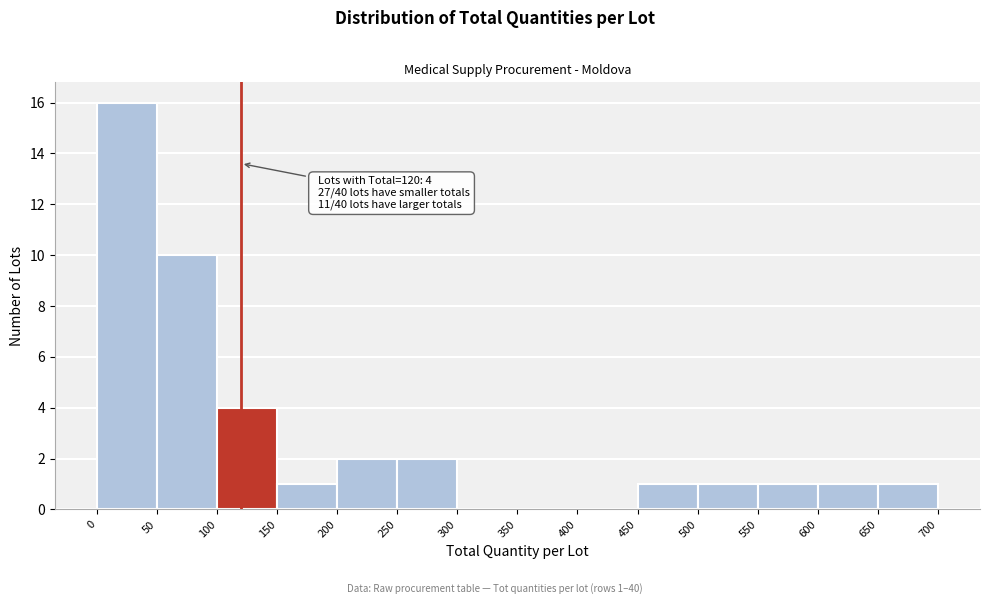

Which range on the x-axis has the tallest bar?

0 to 50